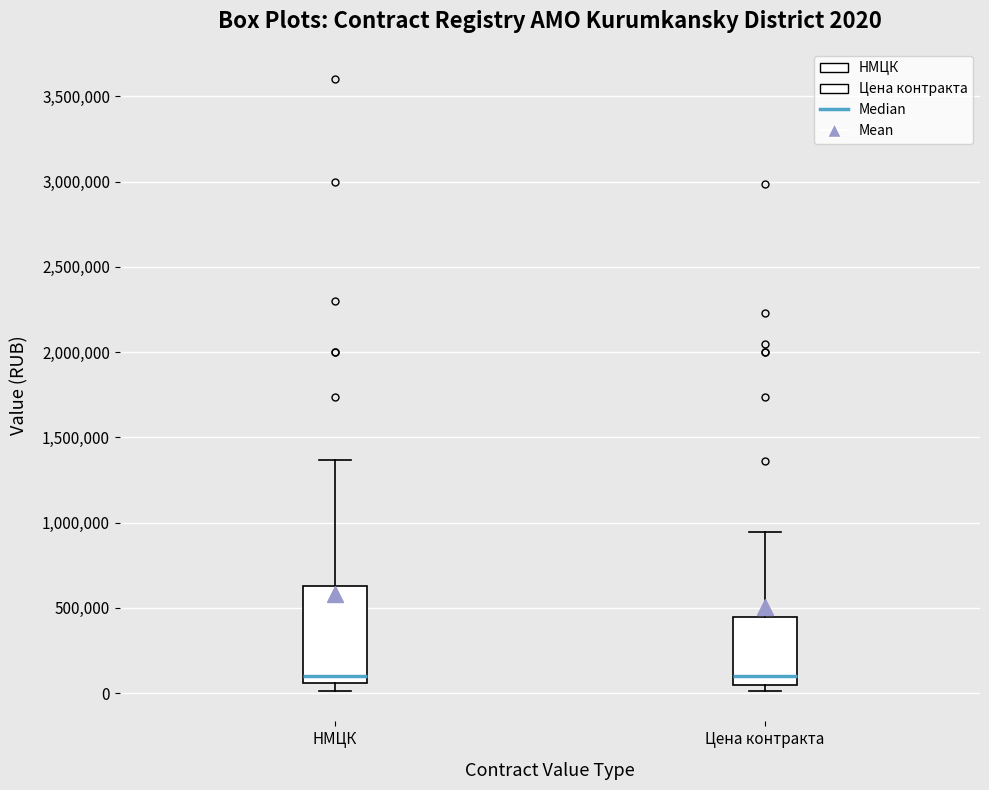

Which box is the tallest, from its lower edge to its upper edge?

НМЦК